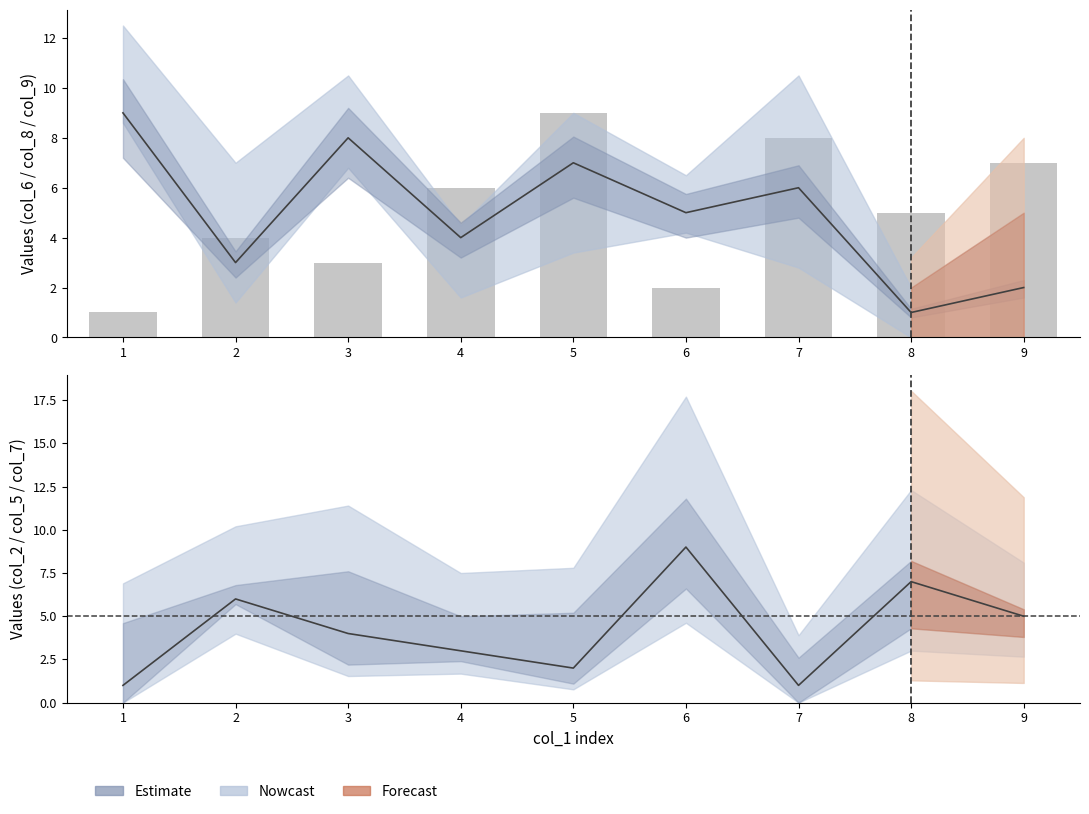

How many col_2 (centre) values are between 2 and 6?

5